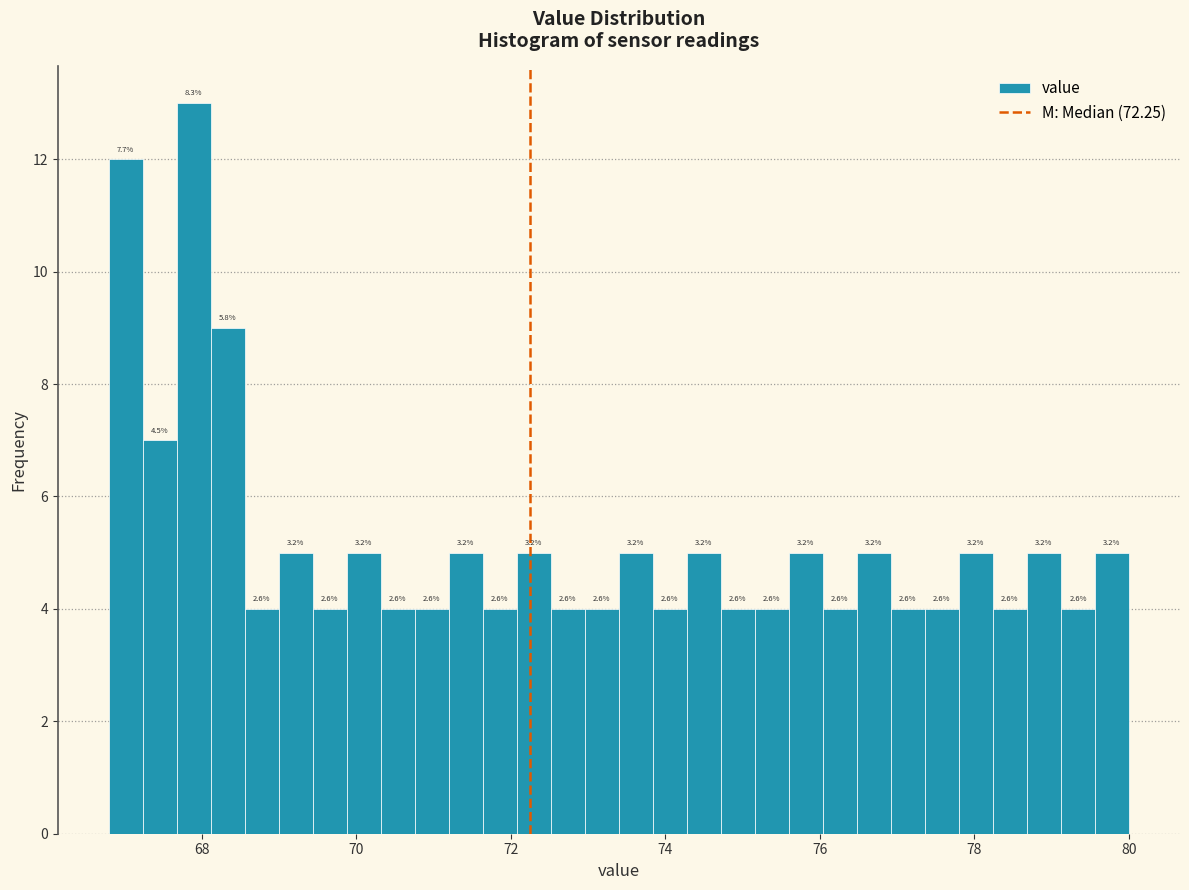

Read against the x-axis, roughly where is the centre of the tallest bar?

68.0